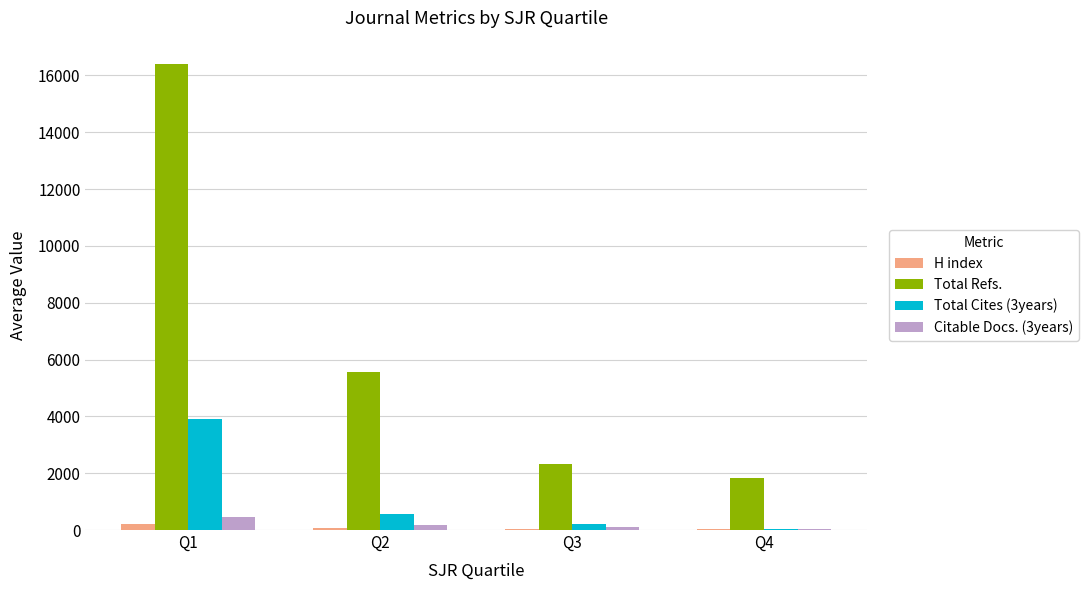

Between Q2 and Q4, which series saw the biggest shift?

Total Refs.